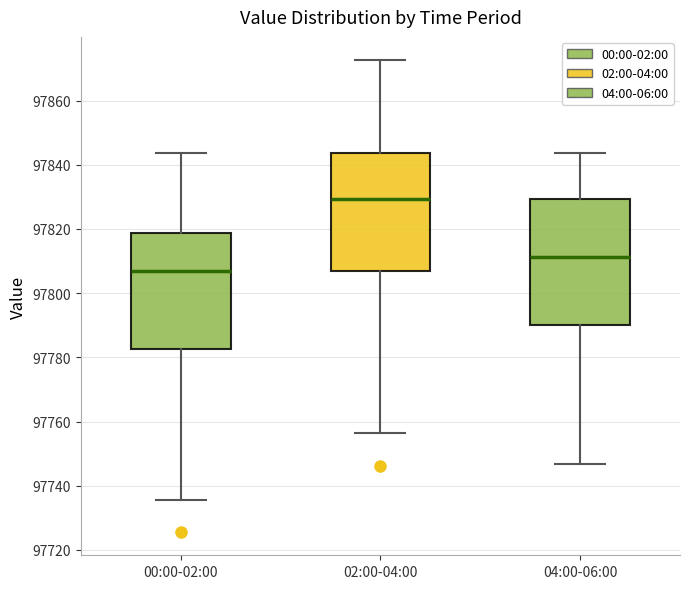

Comparing the boxes themselves (not the whiskers), which one is the tallest?

04:00-06:00